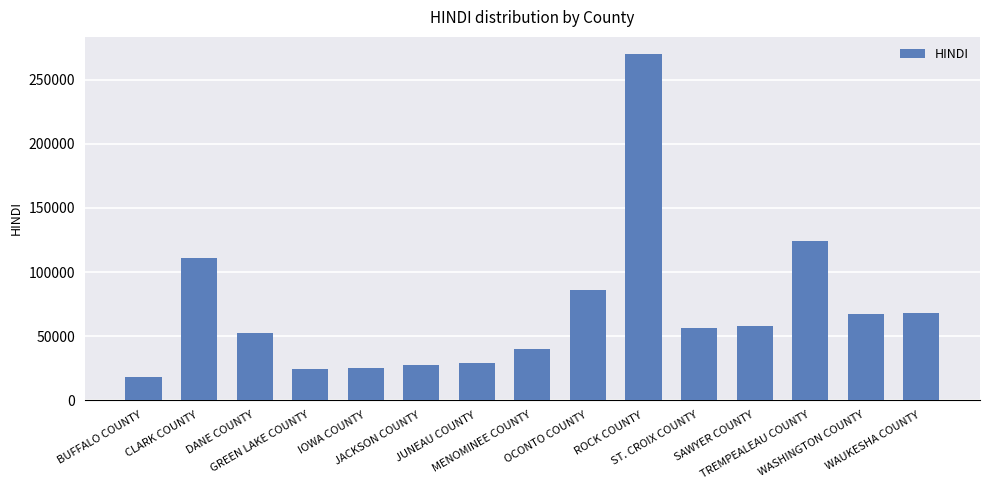

Where does the data first go above 56008?

CLARK COUNTY